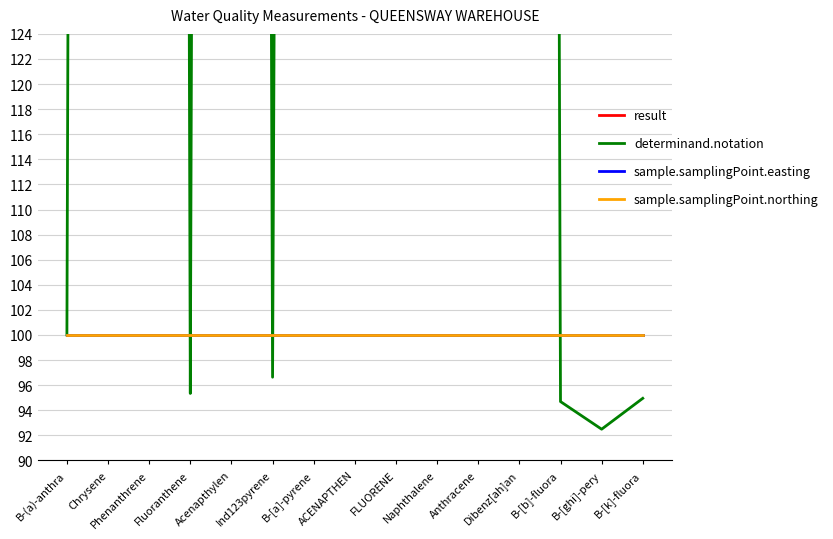

What is the spread (max minus min) of values at Chrysene?

976.4